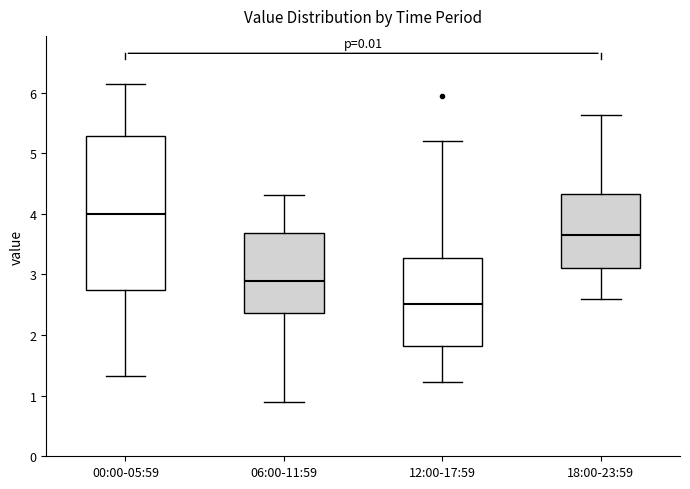

Which box's median line is the highest?

00:00-05:59